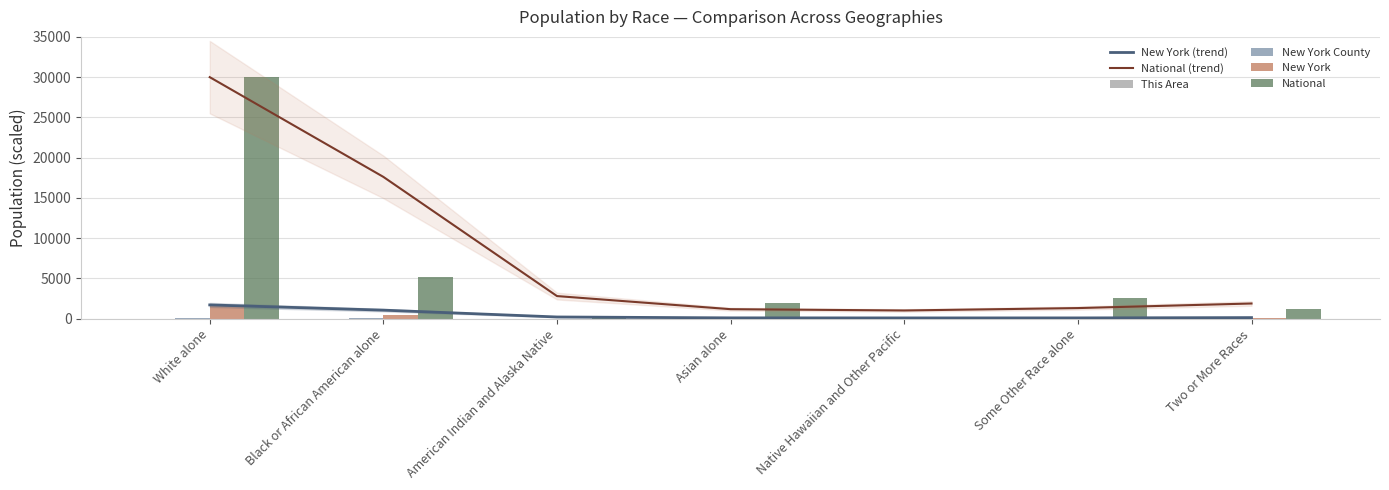

Which series has the largest total across all categories?

National (trend)